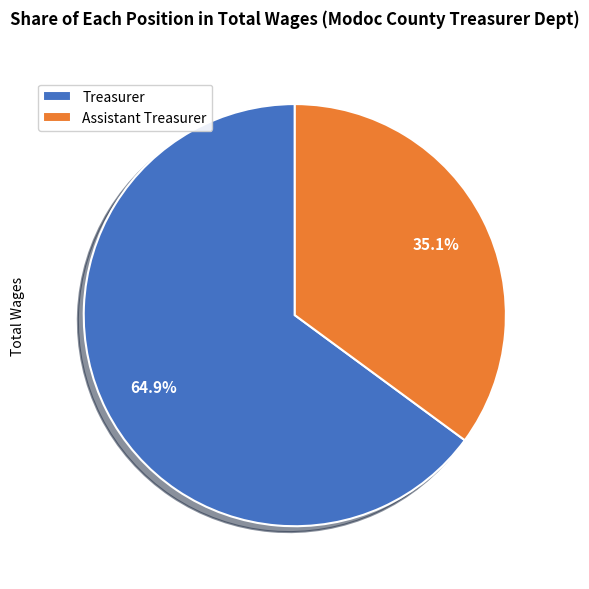

To the nearest percent, what is the combined percentage of Assistant Treasurer and Treasurer?

100%